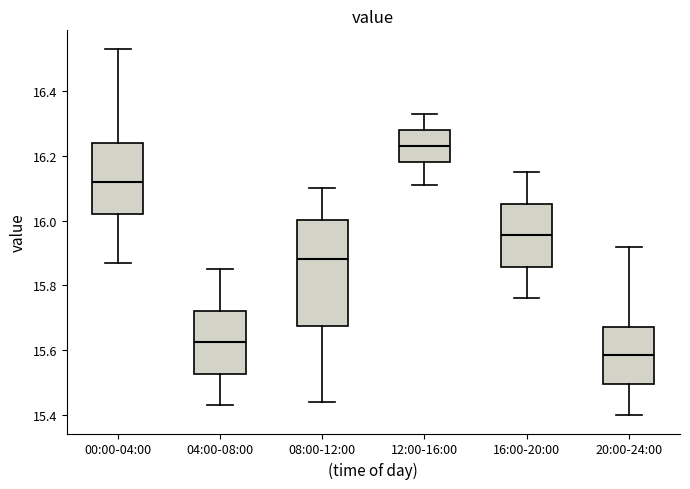

Reading left to right, read every box against the y-axis: the position of its median line, the range the box covers, and the ends of its whiskers. The values are not printed on the chart, so give them approximately, as read against the axis.

00:00-04:00: median 16.12, box 16.02 to 16.24, whiskers 15.88 to 16.54
04:00-08:00: median 15.62, box 15.52 to 15.72, whiskers 15.44 to 15.86
08:00-12:00: median 15.88, box 15.68 to 16.00, whiskers 15.44 to 16.10
12:00-16:00: median 16.24, box 16.18 to 16.28, whiskers 16.12 to 16.34
16:00-20:00: median 15.96, box 15.86 to 16.06, whiskers 15.76 to 16.16
20:00-24:00: median 15.58, box 15.50 to 15.68, whiskers 15.40 to 15.92